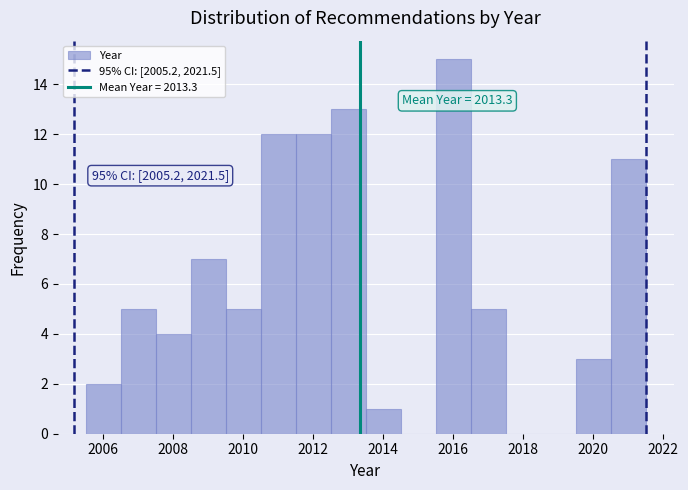

Over which range of the x-axis is the bar tallest?

2015.5 to 2016.5